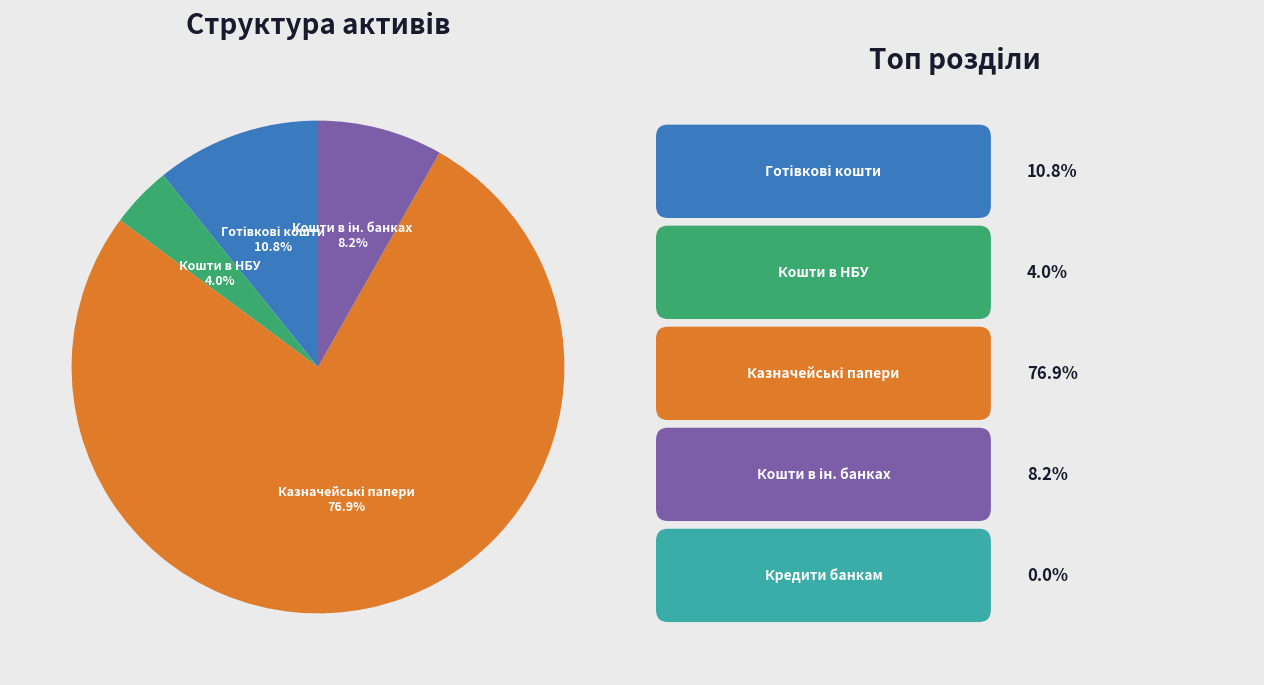

Is there a majority slice in this chart?

Yes